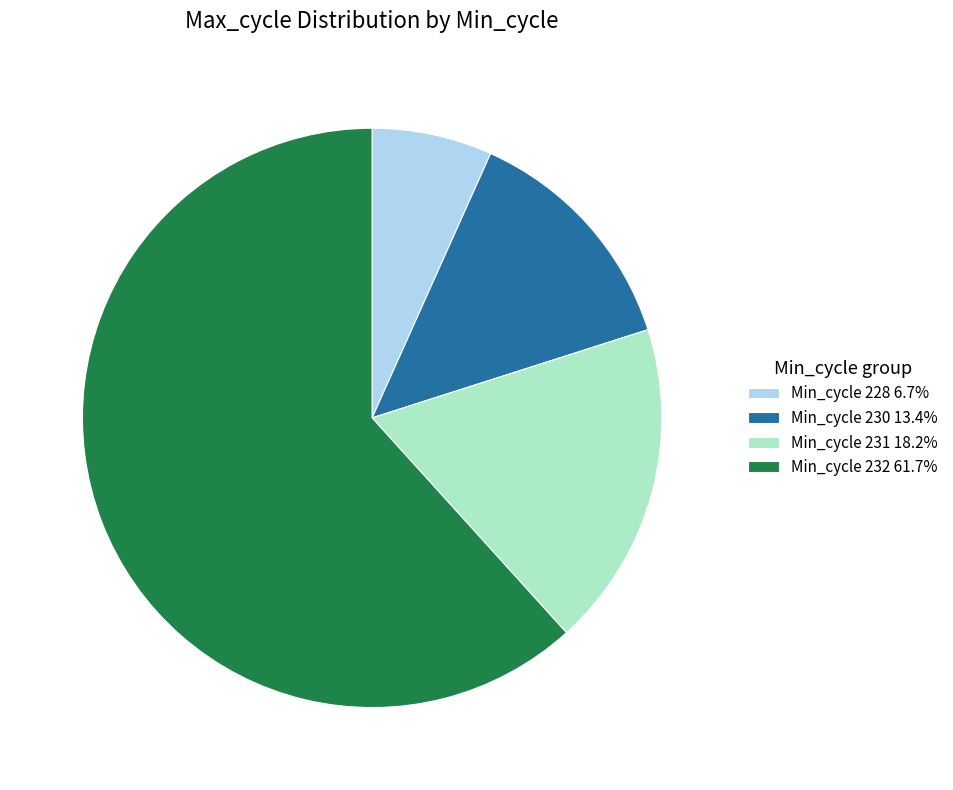

Does Min_cycle 232 61.7% represent more than half of the total?

Yes